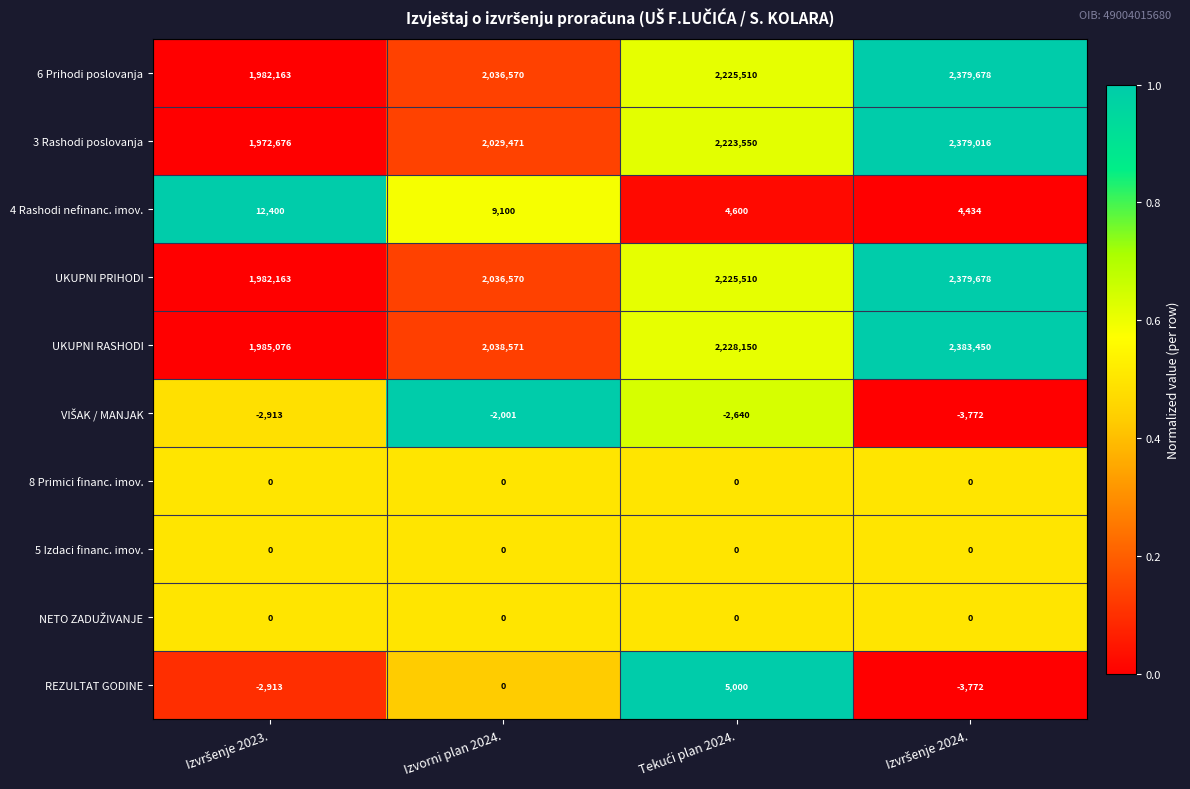

What is the approximate value of UKUPNI RASHODI at Izvorni plan 2024., to the nearest 100?

2038600